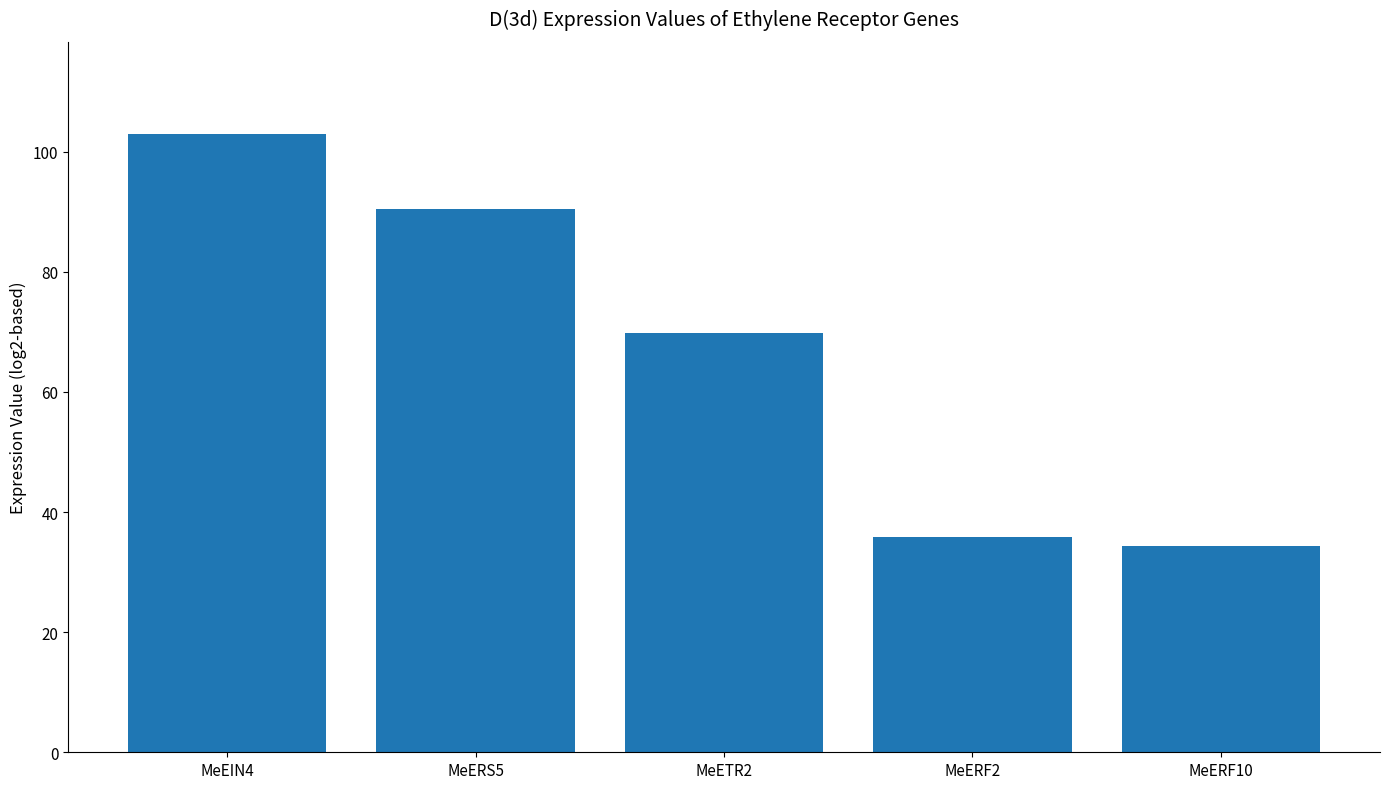

Rank the categories by value from lowest to highest.

MeERF10, MeERF2, MeETR2, MeERS5, MeEIN4